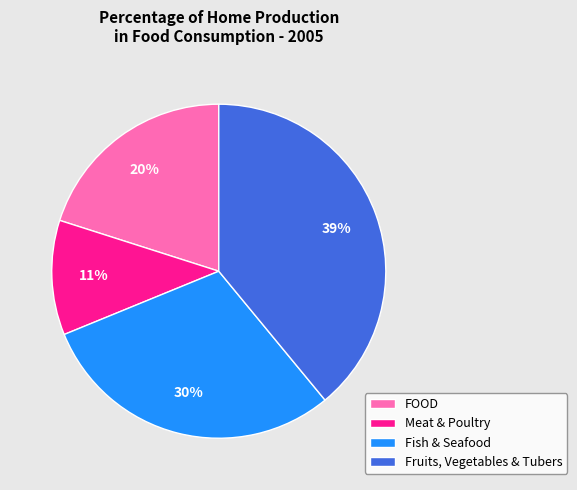

True or false: FOOD accounts for 35% of the total.

False